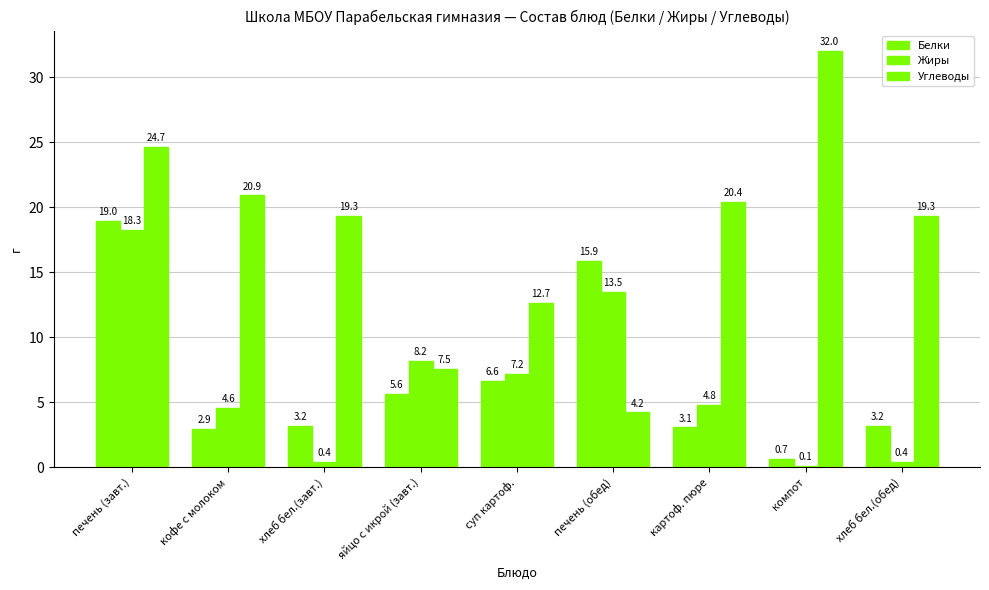

What is the difference between the maximum and minimum values in the Жиры series?

18.2